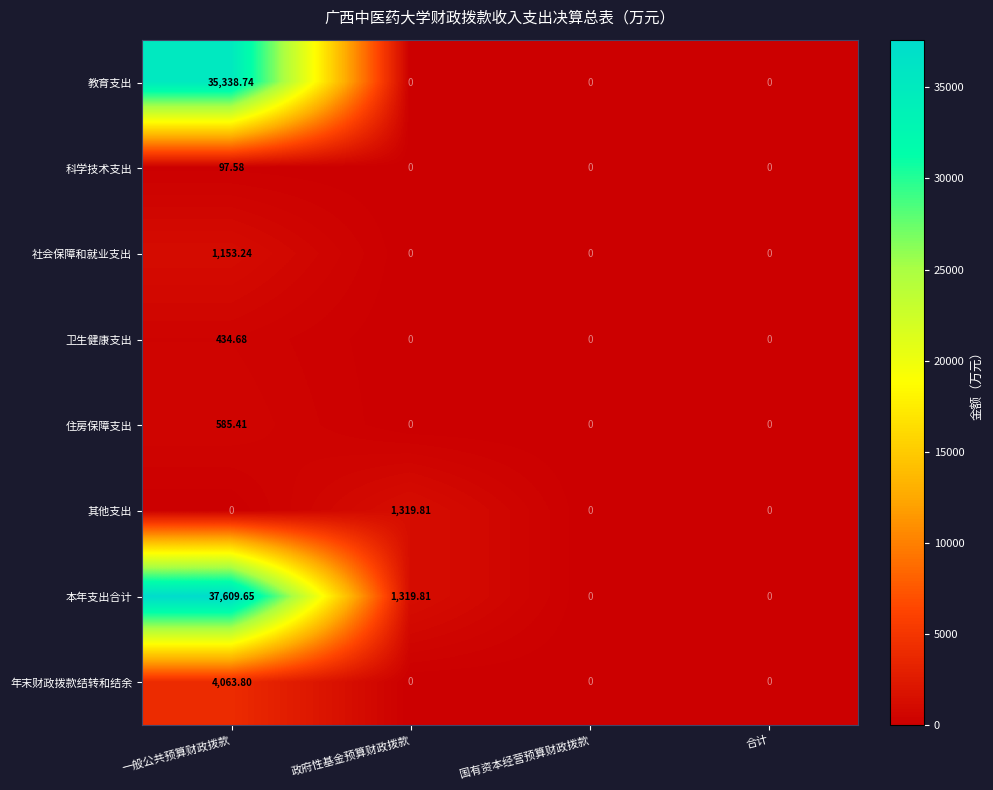

Which series has the largest total across all categories?

本年支出合计